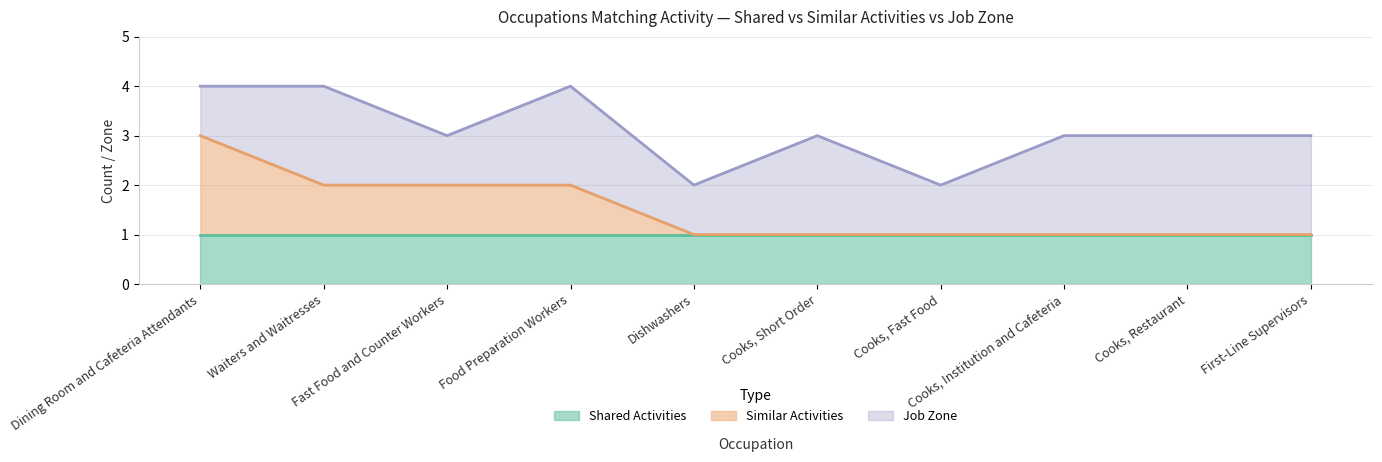

After their last crossing, which series has the higher values: Job Zone or Similar Activities?

Job Zone